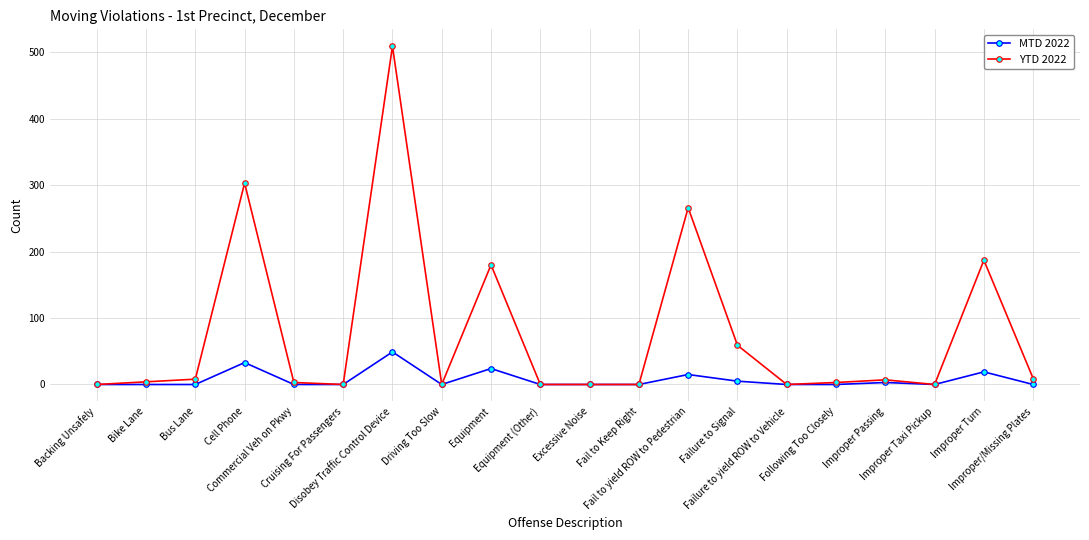

Rank the series by their maximum value, from lowest to highest.

MTD 2022, YTD 2022